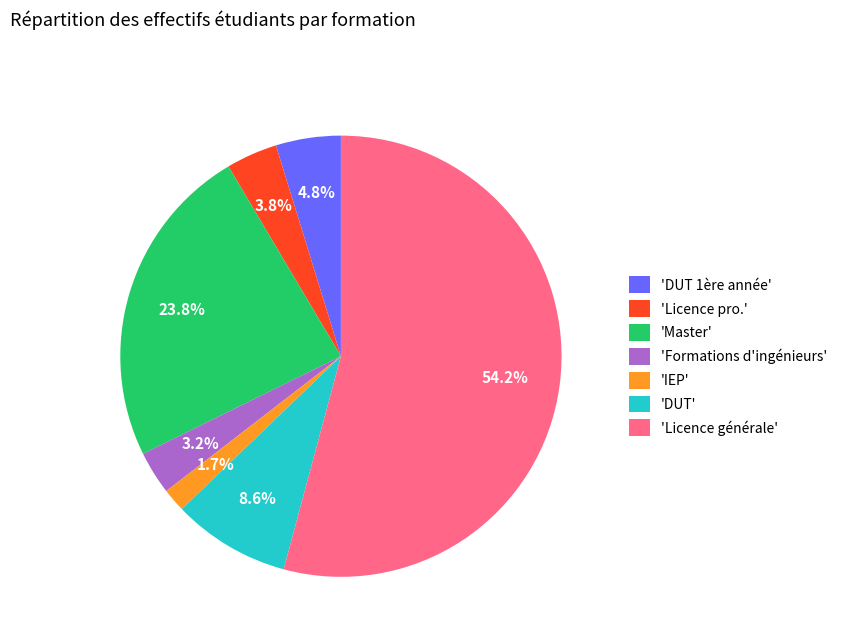

To the nearest percent, what is the difference between the largest and smallest slice percentages?

52%